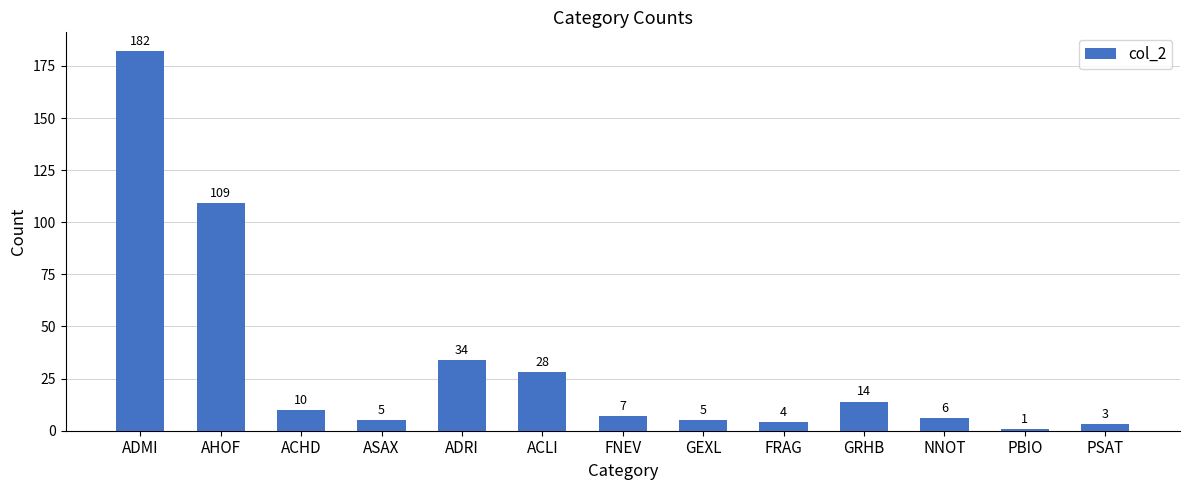

What value does the data have at ACHD, to the nearest 10?

10